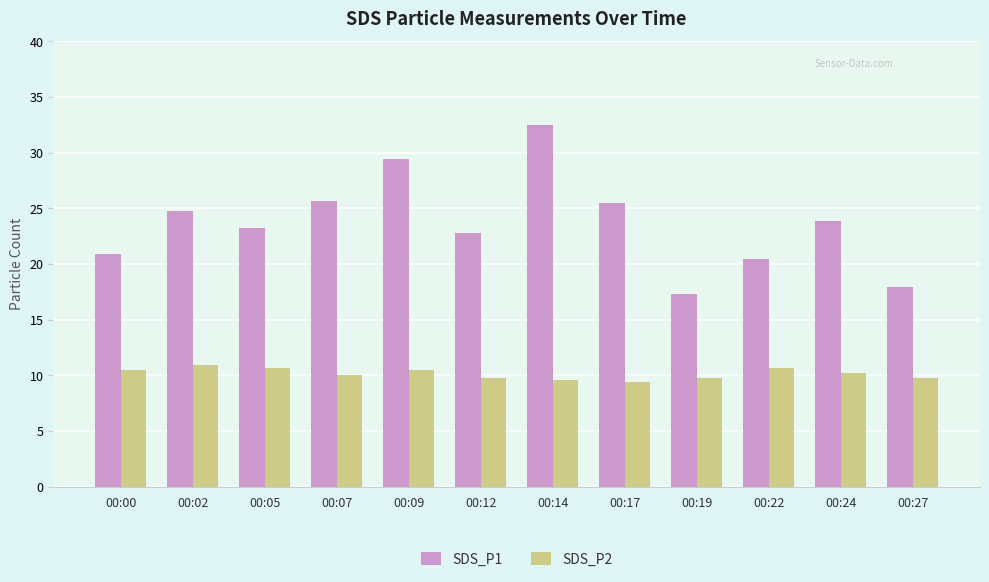

Which series has the largest total across all categories?

SDS_P1